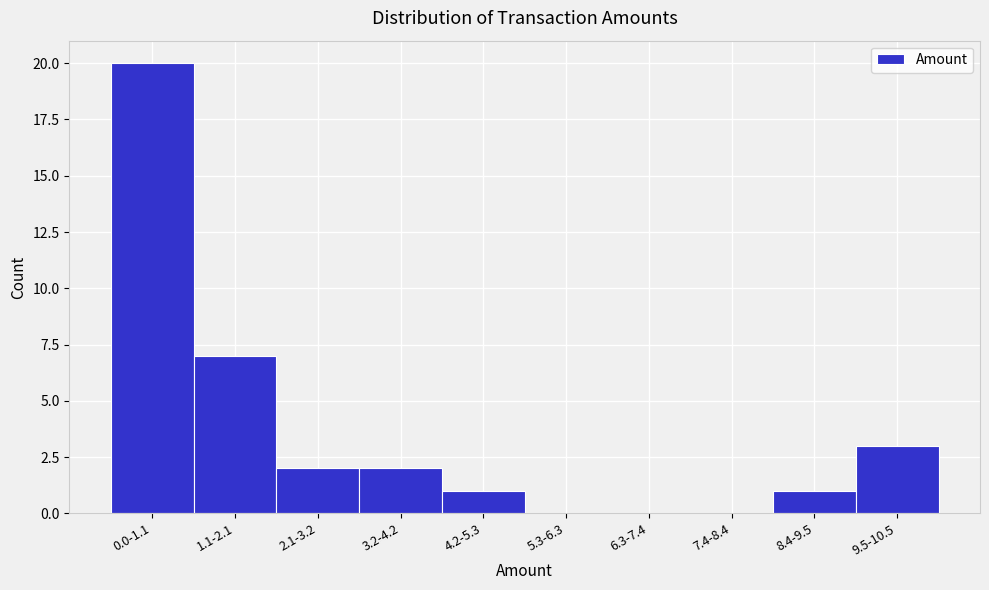

Reading right to left, transcribe all the data shown in this chart.

9.5-10.5=3	8.4-9.5=1	7.4-8.4=0	6.3-7.4=0	5.3-6.3=0	4.2-5.3=1	3.2-4.2=2	2.1-3.2=2	1.1-2.1=7	0.0-1.1=20